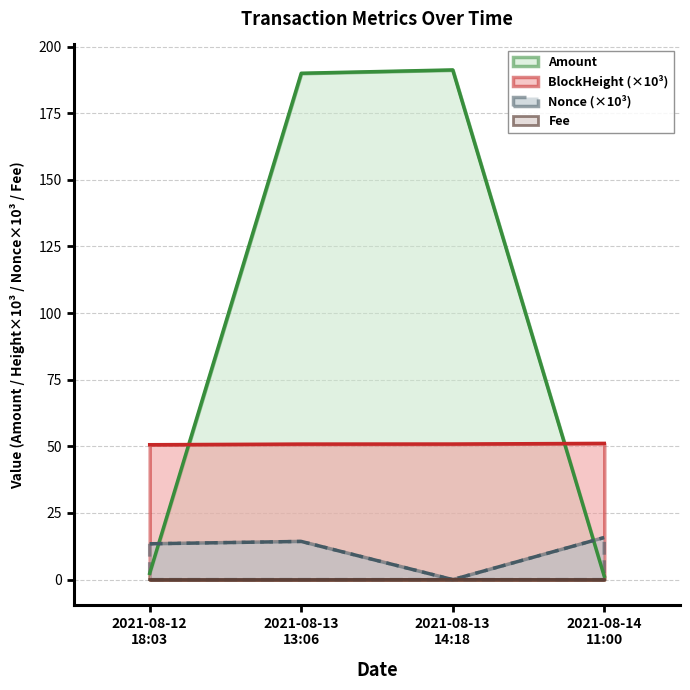

Which series has the largest range (max minus min)?

Amount